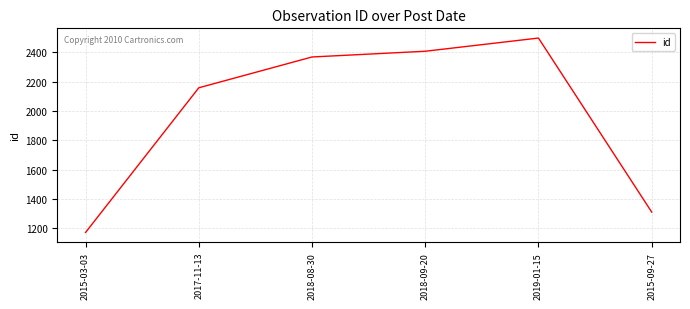

The value at 2015-03-03 is 1707. True or false?

False